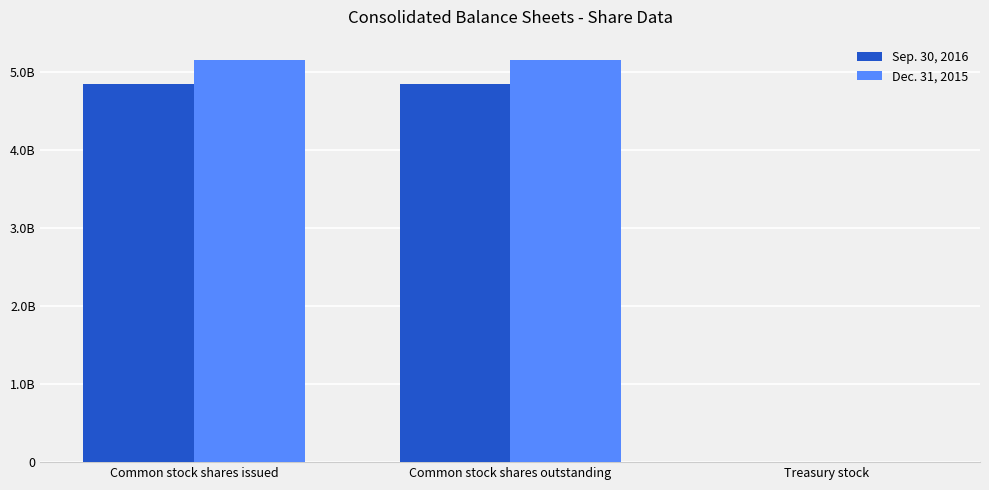

What are all the series names shown in the legend?

Sep. 30, 2016, Dec. 31, 2015